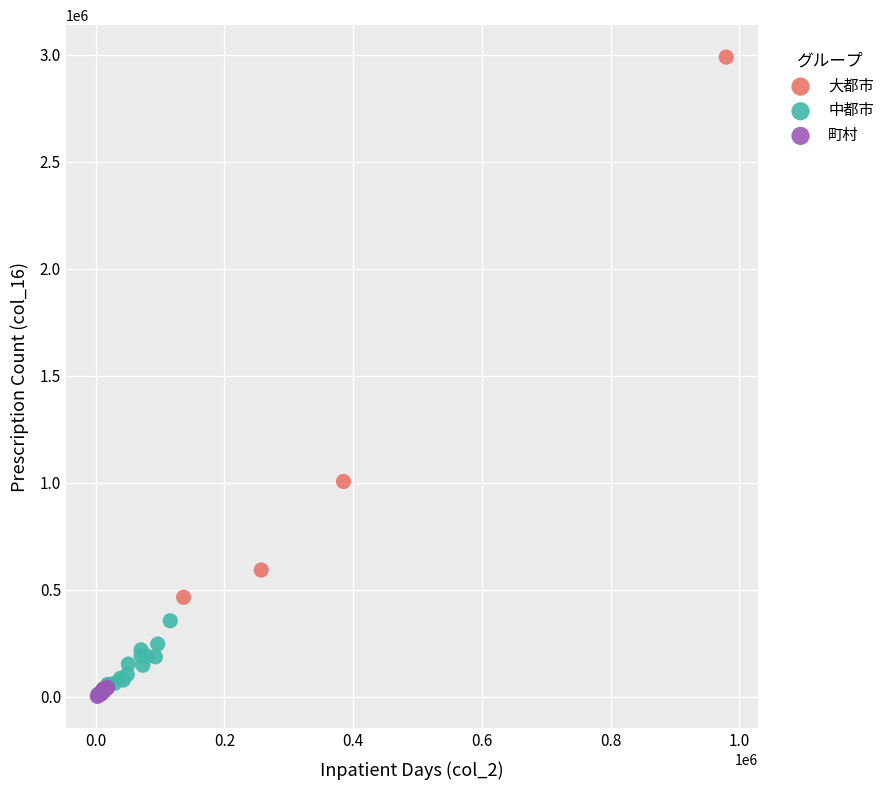

Which series reaches the maximum Y coordinate?

大都市